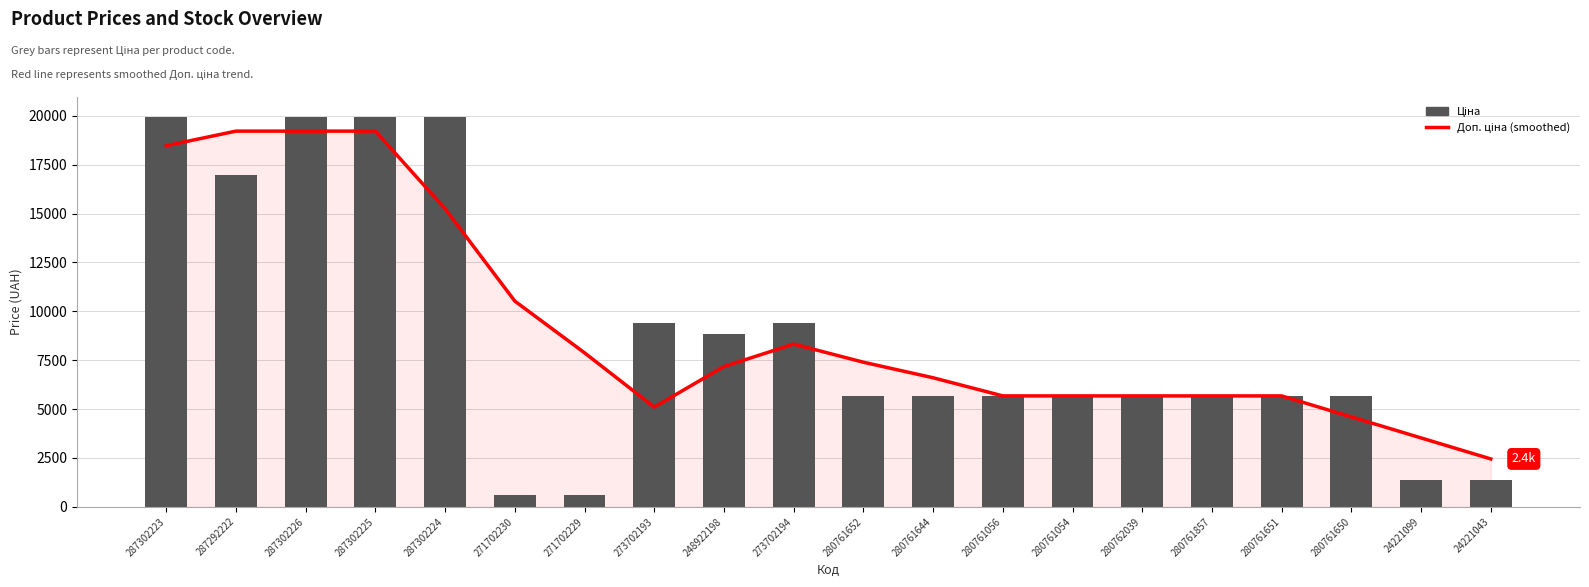

How many groups of bars are there?

20